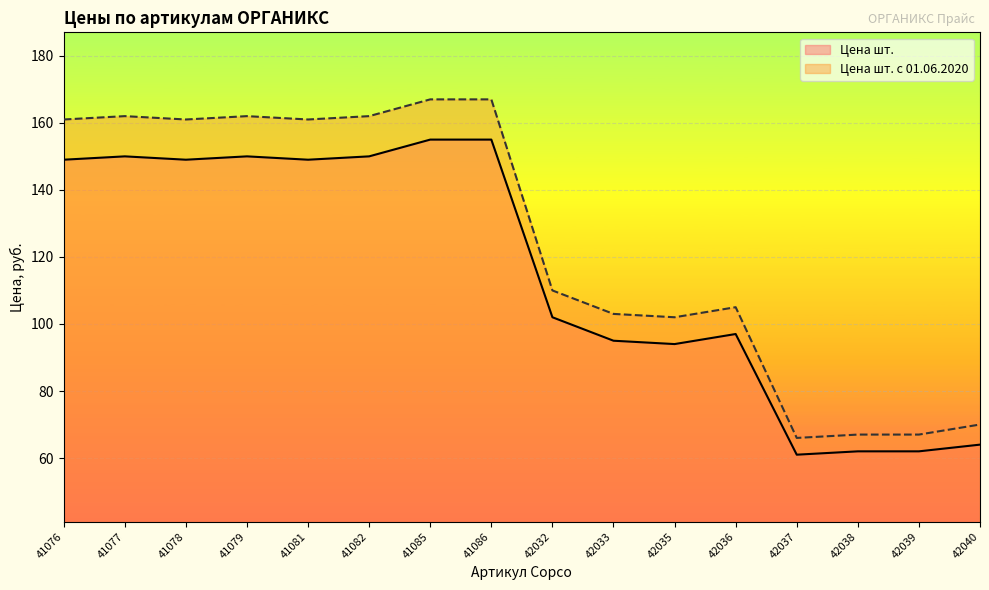

What is the value of the Цена шт. с 01.06.2020 point at the 2nd from the left?

162